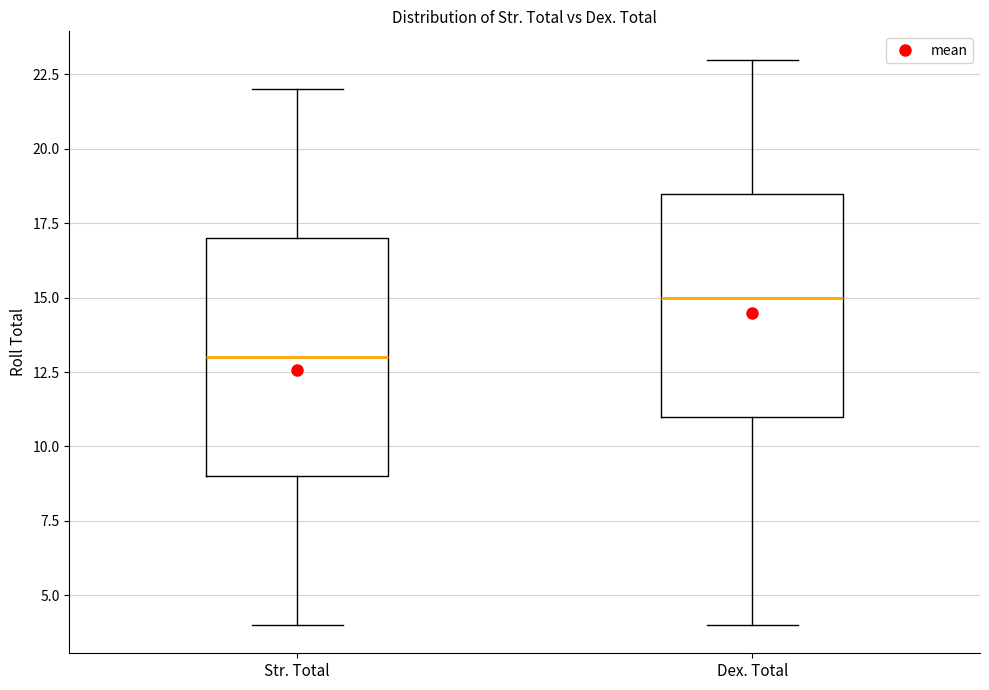

Reading left to right, read every box against the y-axis: the position of its median line, the range the box covers, and the ends of its whiskers. The values are not printed on the chart, so give them approximately, as read against the axis.

Str. Total: median 13.0, box 9.0 to 17.0, whiskers 4.0 to 22.0
Dex. Total: median 15.0, box 11.0 to 18.5, whiskers 4.0 to 23.0